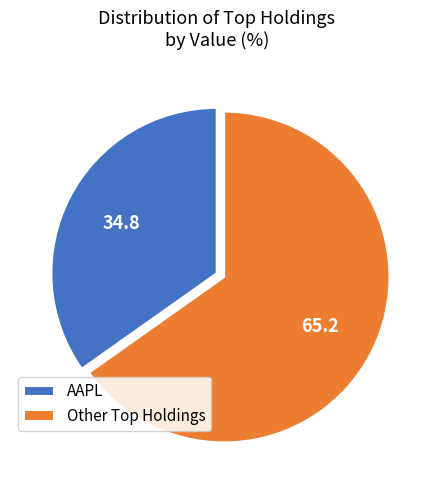

What is the majority slice?

Other Top Holdings